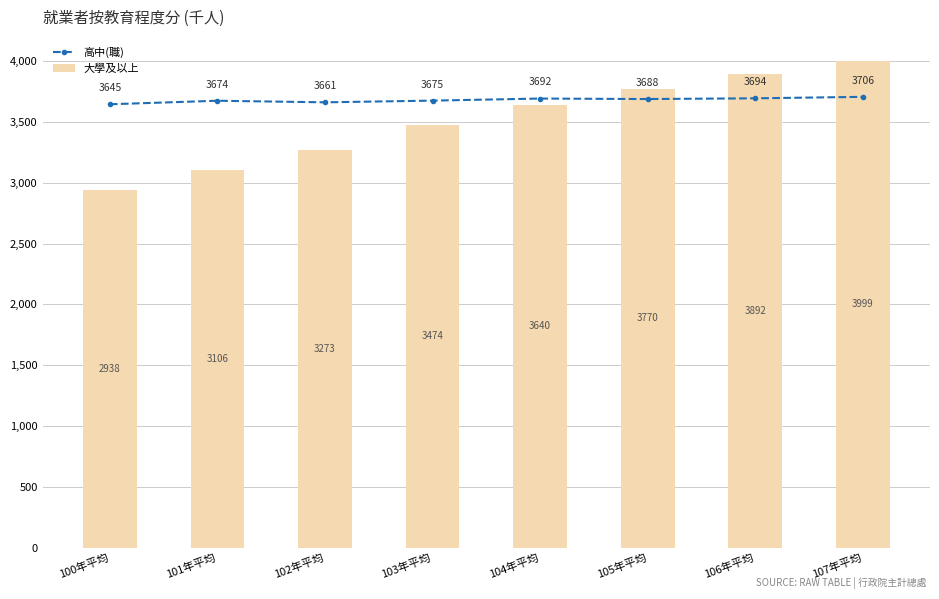

What is the label of the 6th bar from the right?

102年平均